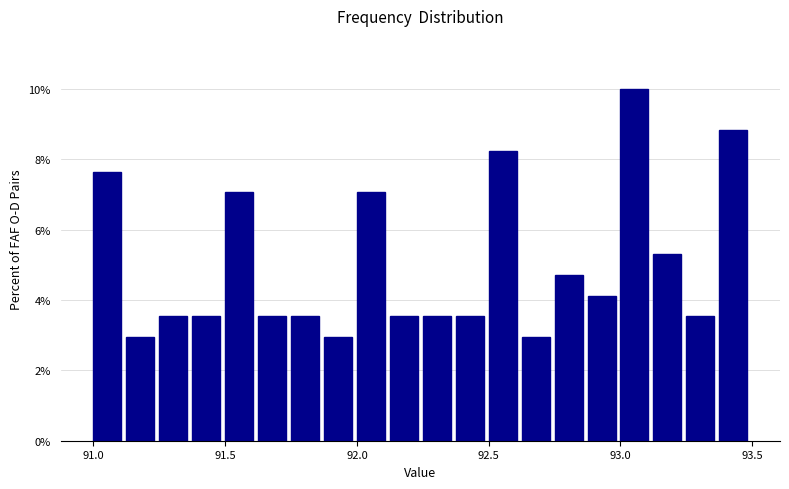

Read against the x-axis, roughly where is the centre of the tallest bar?

93.05